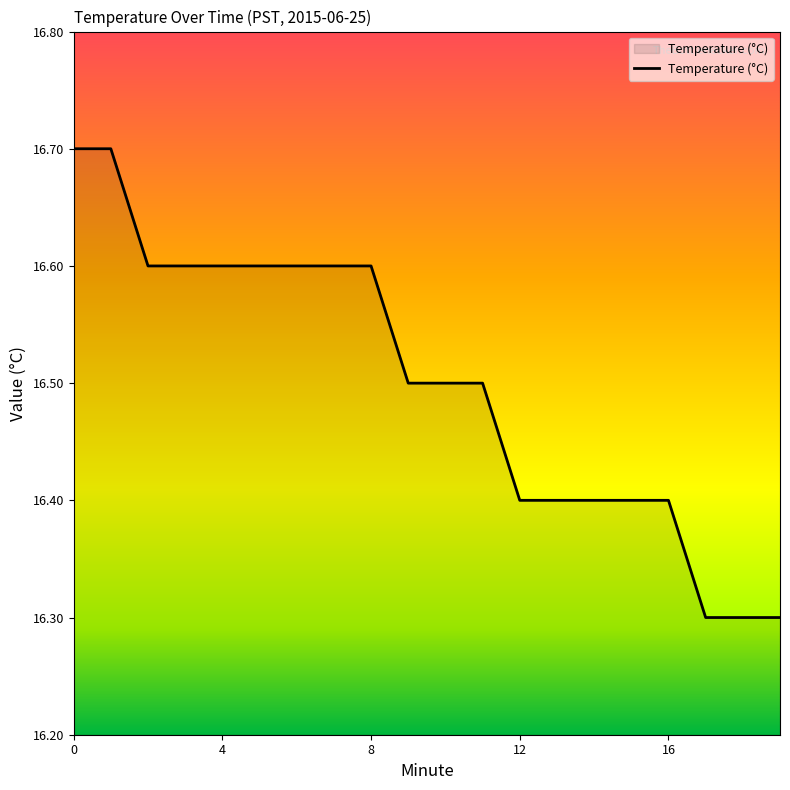

What is the maximum value shown in the chart?

16.7